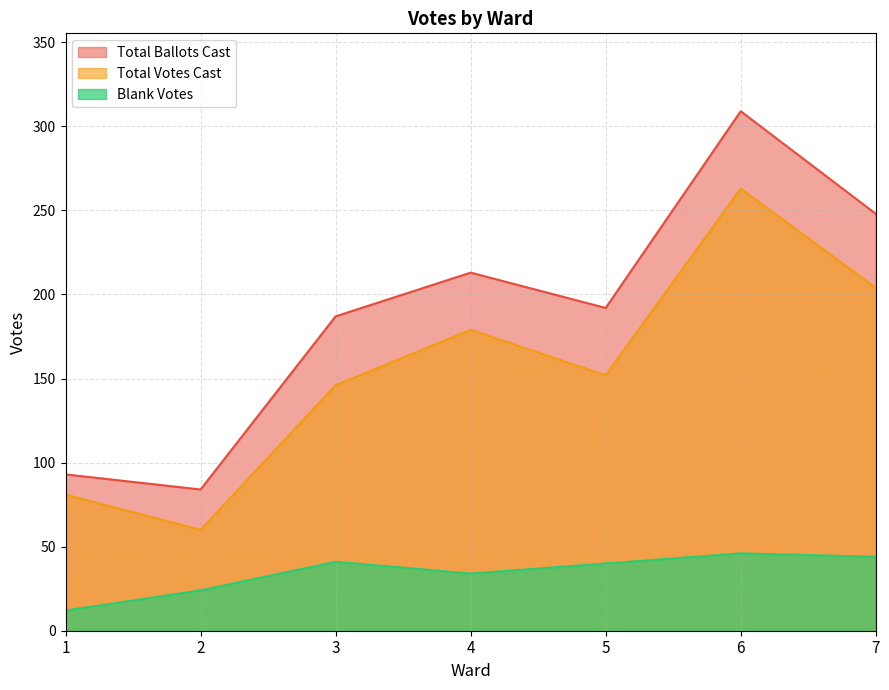

How many interior local valleys does the Total Votes Cast series have?

2